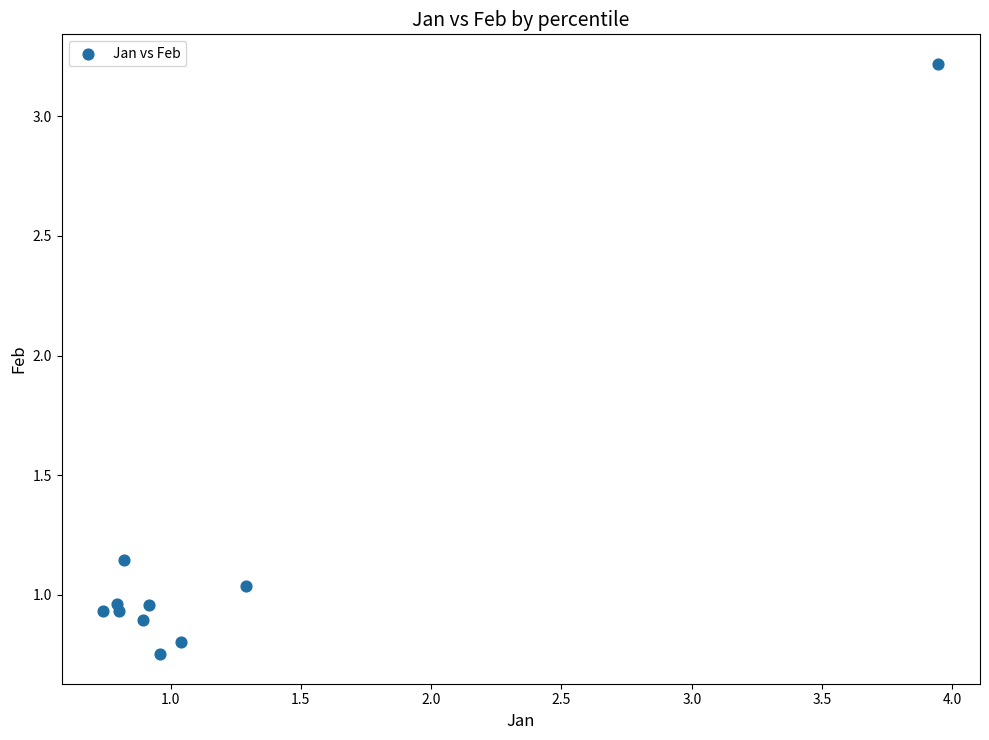

What is the average X value?

1.2